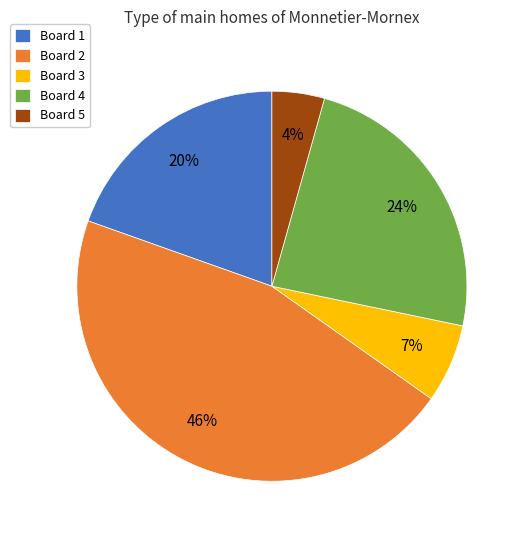

Is there a majority slice in this chart?

No